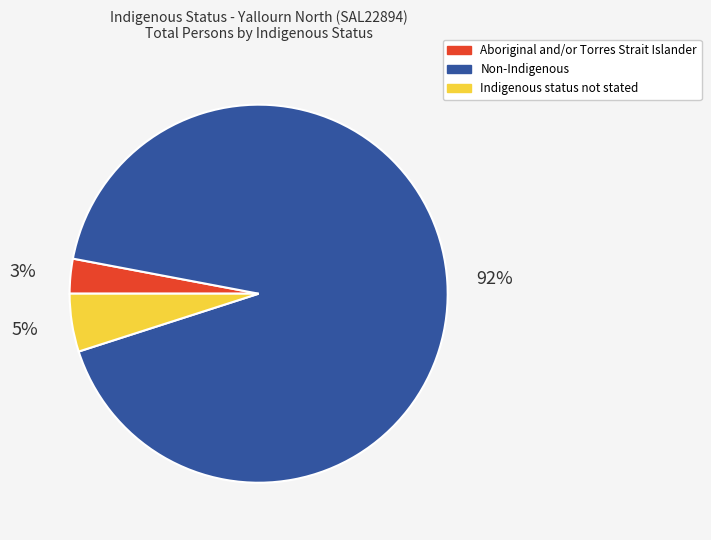

Between Non-Indigenous and Indigenous status not stated, which is larger?

Non-Indigenous